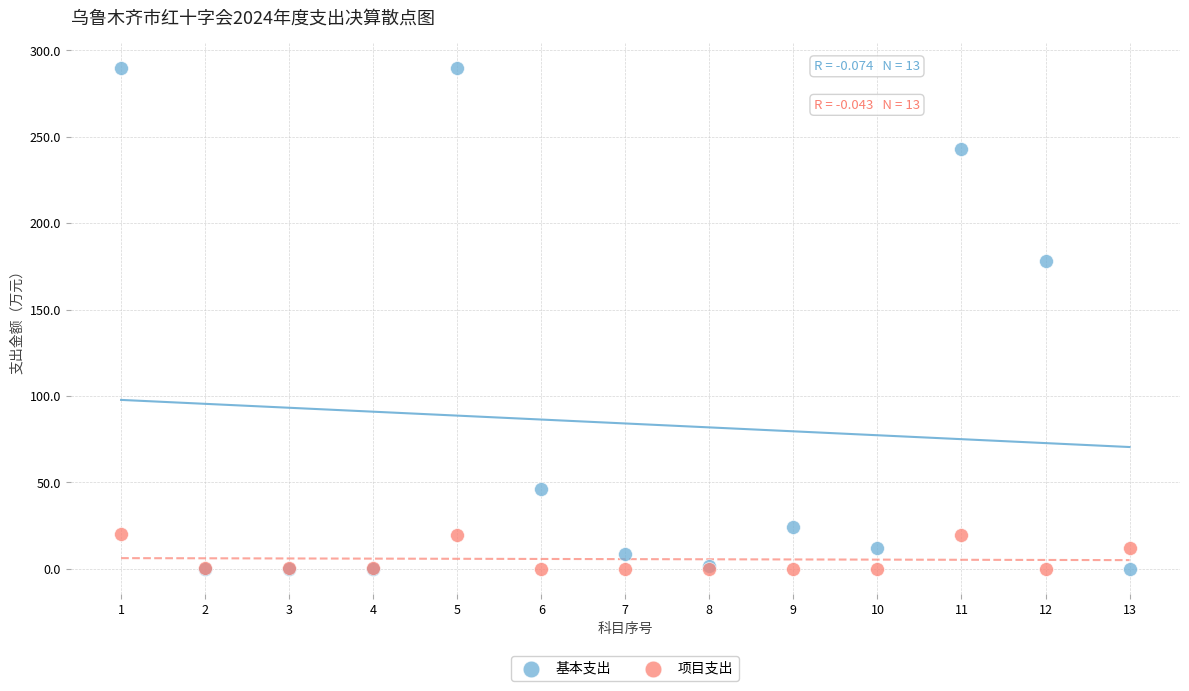

Across all series, what Y value is closest to 144?

178.3